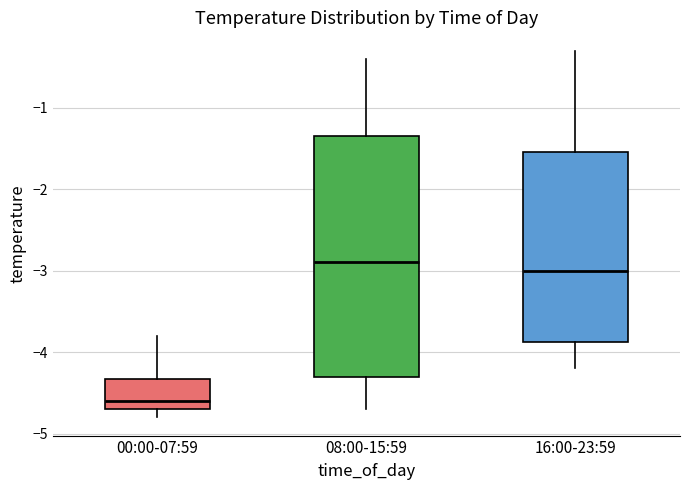

Which box has the lowest median line?

00:00-07:59